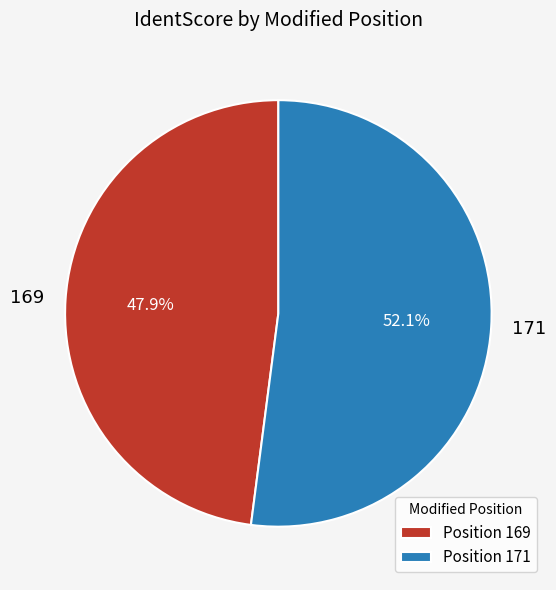

Which category accounts for the majority?

171